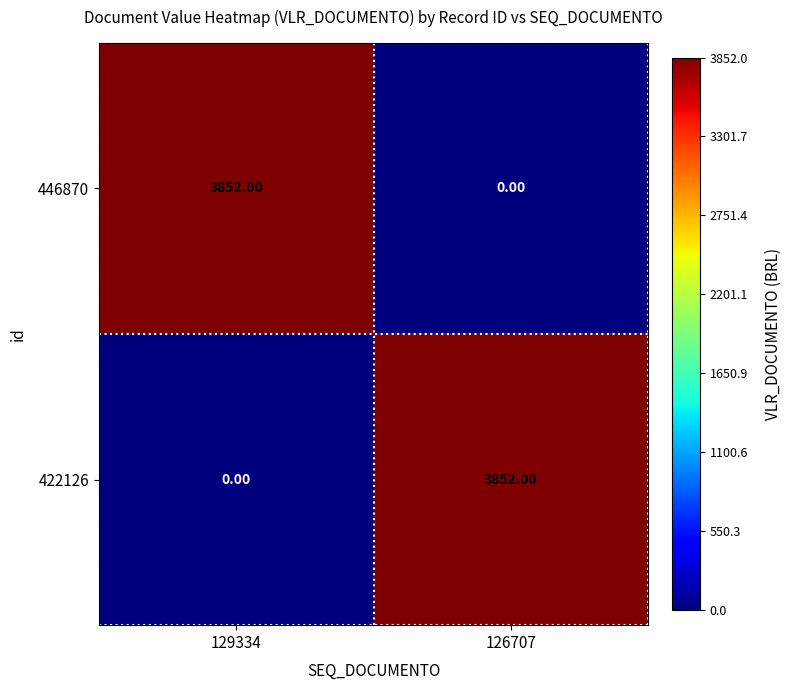

What is the difference between the highest and lowest values at 126707?

3852